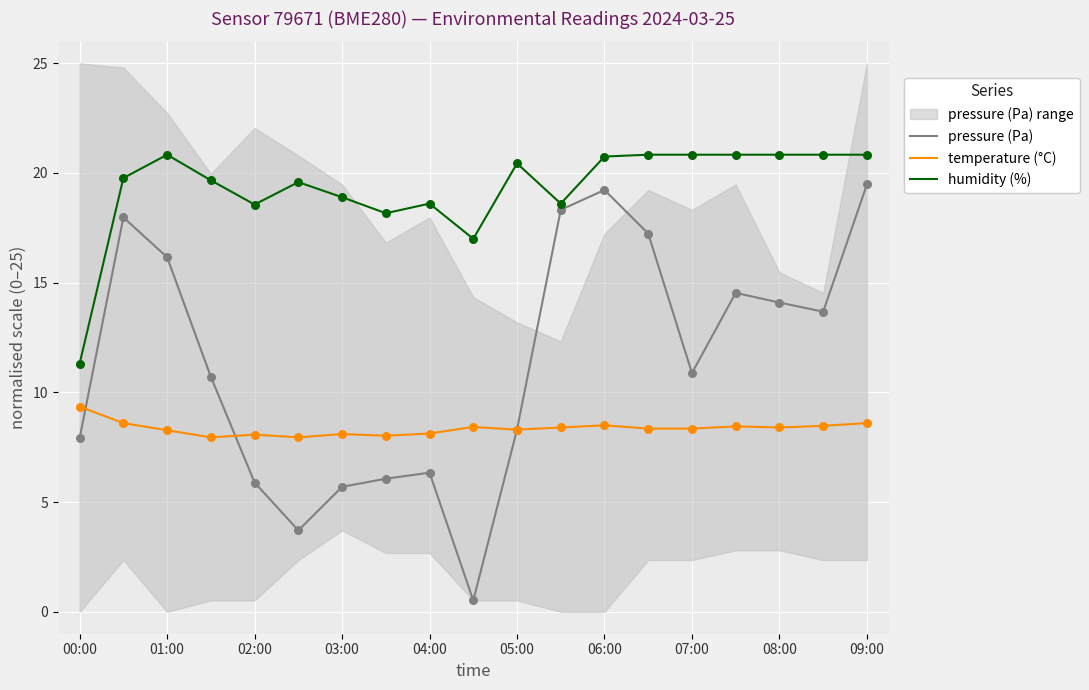

Which series has the largest total across all categories?

humidity (%)